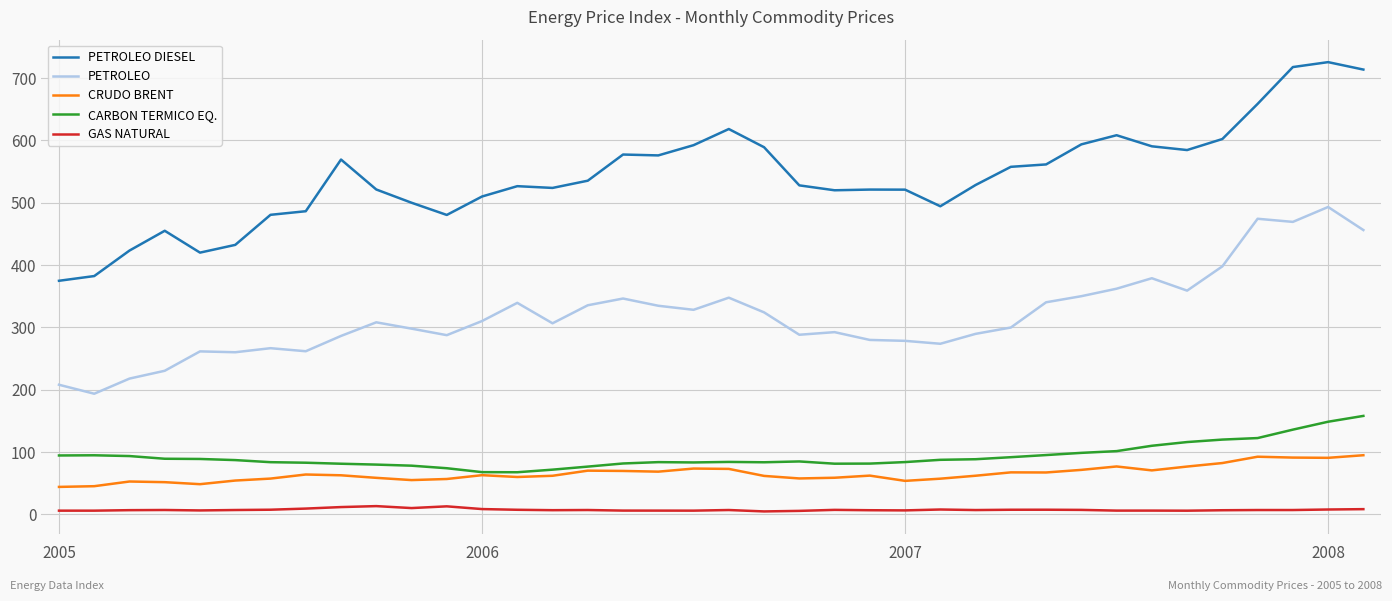

What is the highest value of the CRUDO BRENT series?

95.0